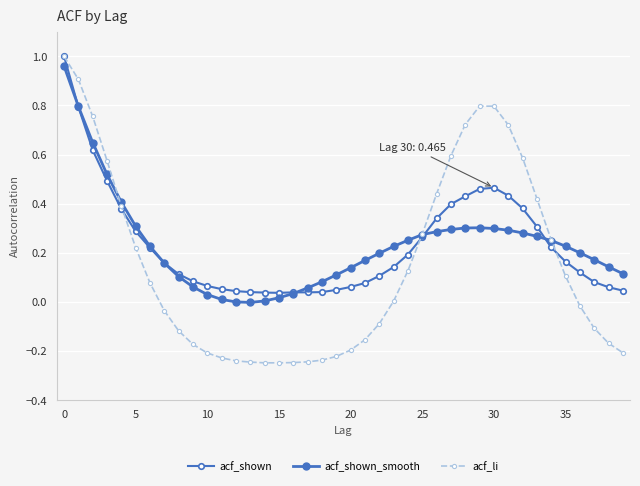

Which series has the largest total across all categories?

acf_shown